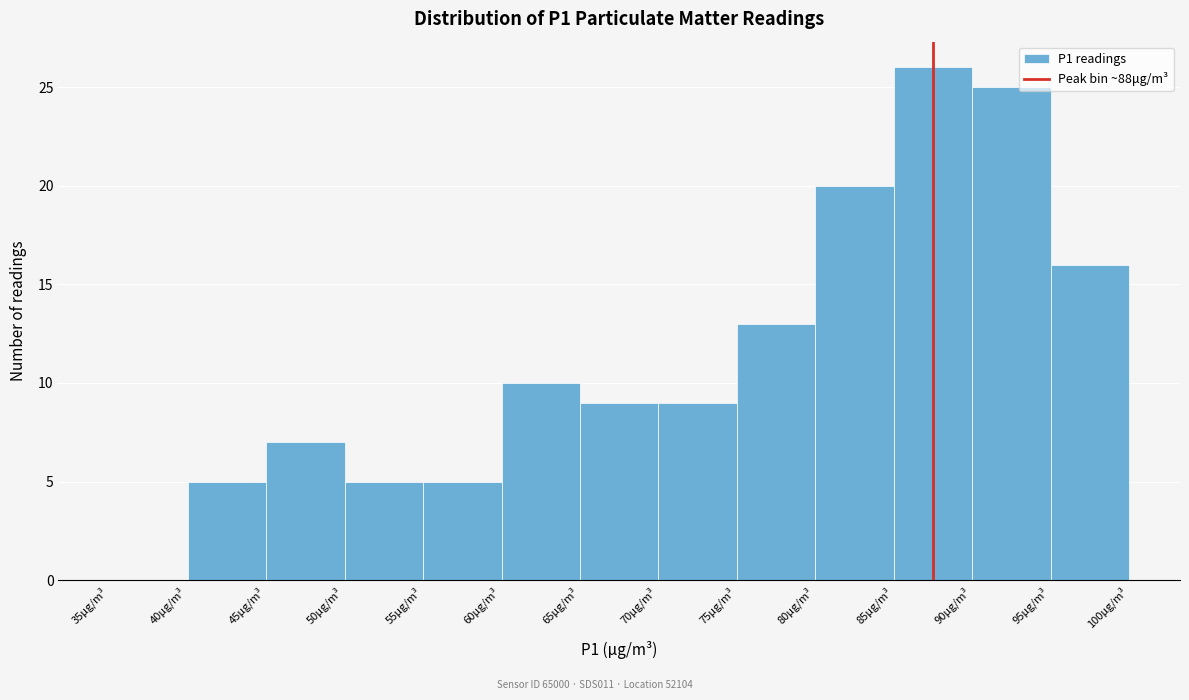

Reading left to right, transcribe this chart: for each bar, give the range it covers on the x-axis and its height. The values are not printed on the chart, so give them approximately, as read against the axis.

35 to 40: 0
40 to 45: 5
45 to 50: 7
50 to 55: 5
55 to 60: 5
60 to 65: 10
65 to 70: 9
70 to 75: 9
75 to 80: 13
80 to 85: 20
85 to 90: 26
90 to 95: 25
95 to 100: 16